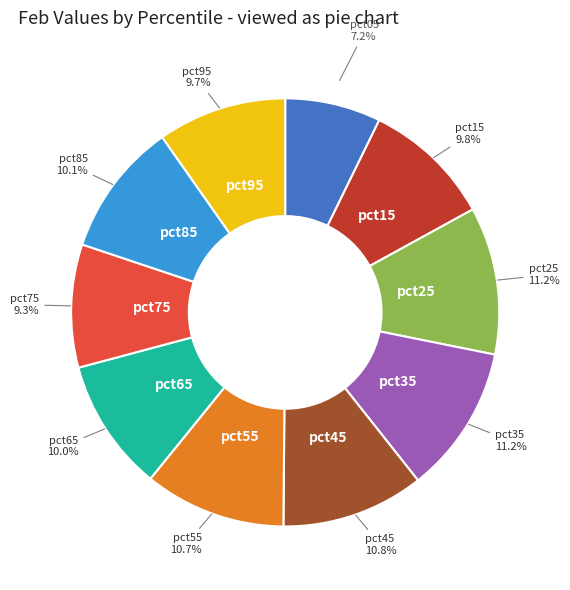

Is there any slice that represents more than half of the pie?

No